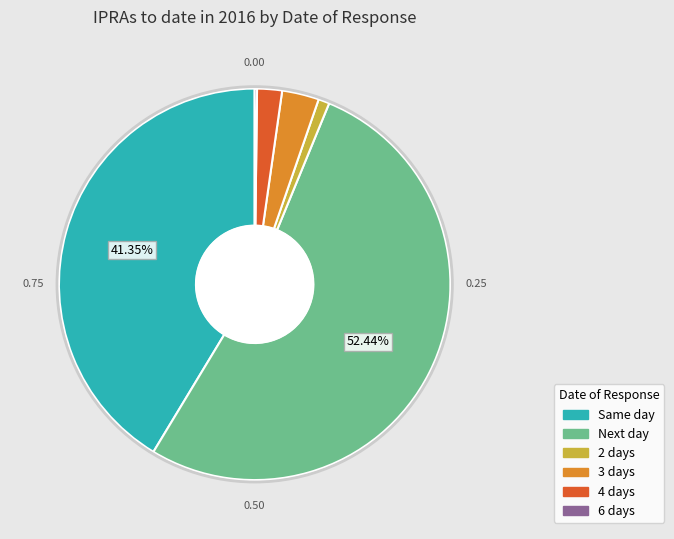

Is there any slice that represents more than half of the pie?

Yes